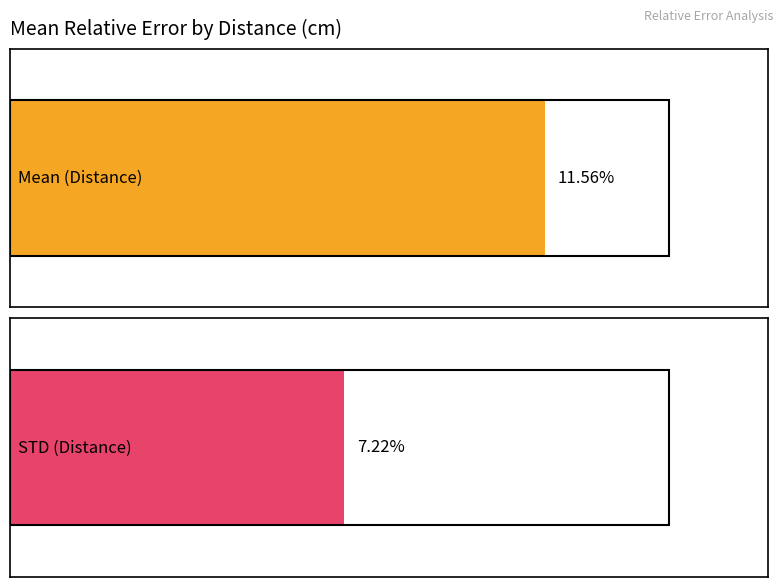

List the series in order of their overall mean, highest first.

Mean (Distance), STD (Distance)